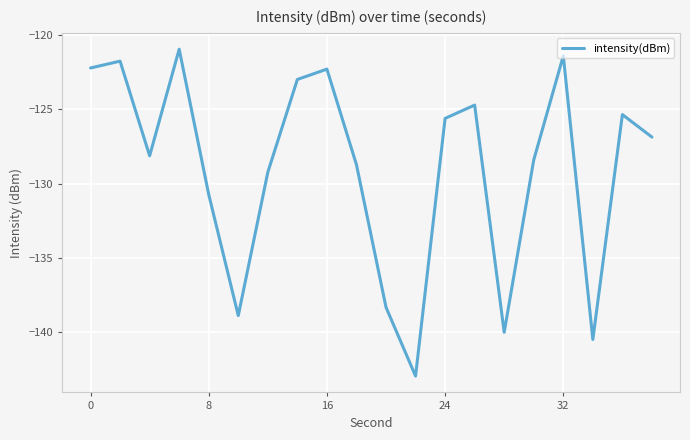

What is the difference between the maximum and minimum values?

22.0